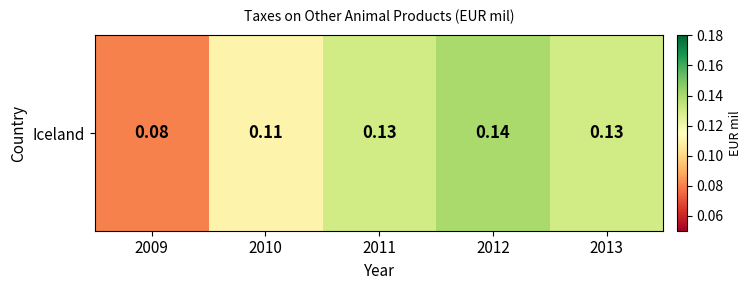

The chart shows a value of 0.0 at 2011. True or false?

False